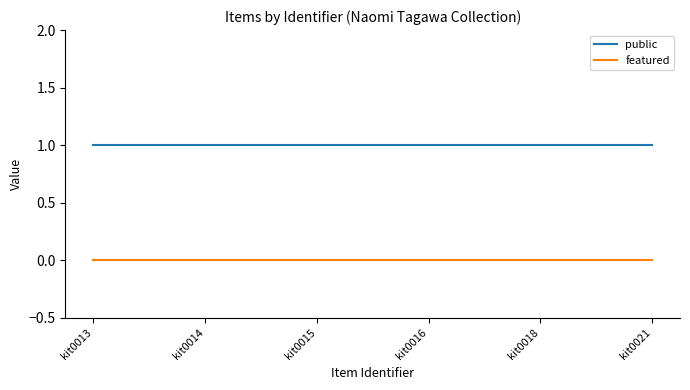

What is the spread (max minus min) of values at kit0013?

1